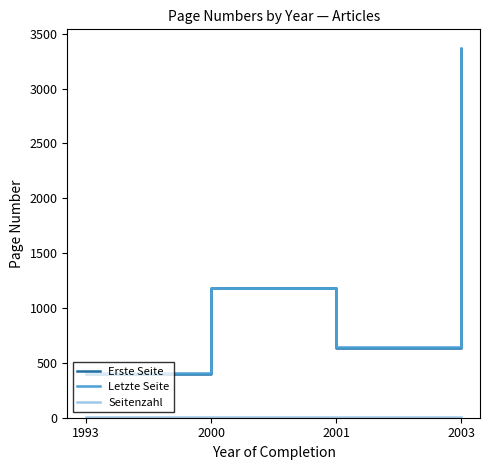

Is it true that Erste Seite equals 640 at 2001?

True